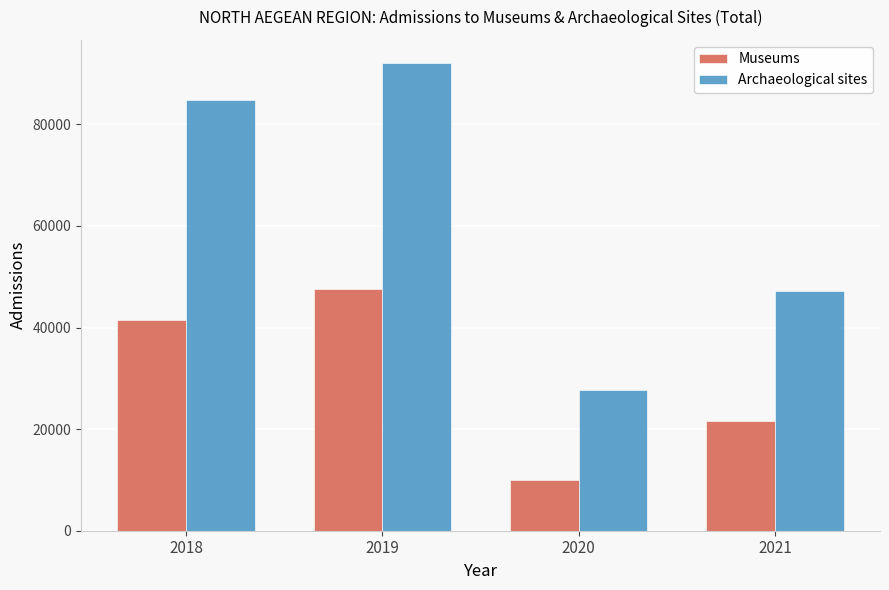

Reading left to right, transcribe all the data shown in this chart.

Museums: 2018=41440	2019=47651	2020=10080	2021=21538
Archaeological sites: 2018=84862	2019=92014	2020=27727	2021=47264